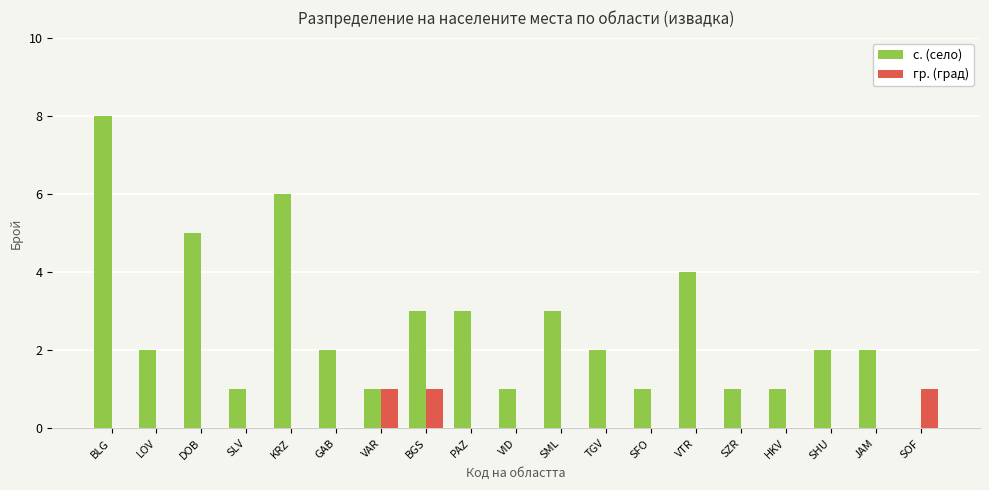

Is it true that гр. (град) equals 0 at JAM?

True